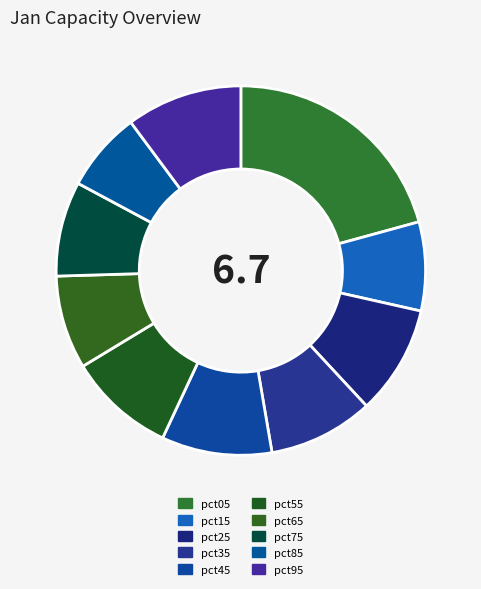

What is the total percentage of pct75 and pct35?

17.5%